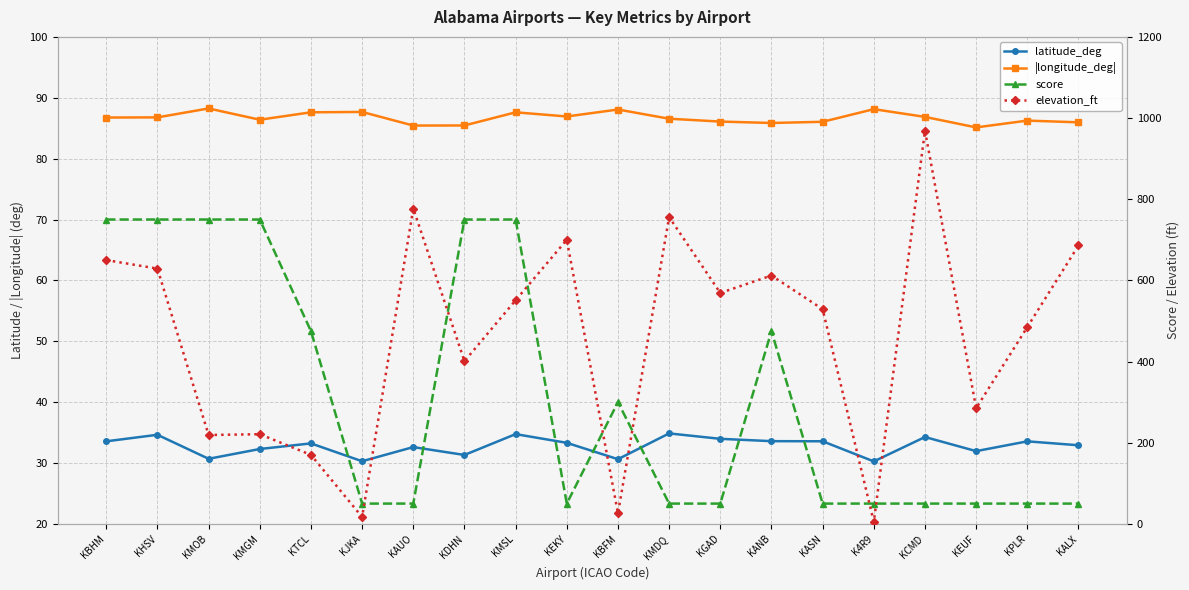

True or false: score and latitude_deg cross at least once.

False